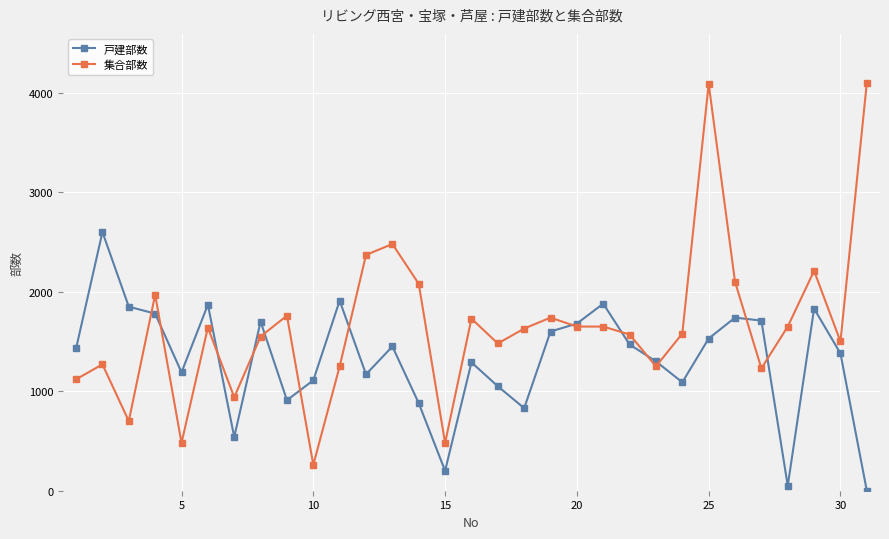

Which series has the largest total across all categories?

集合部数